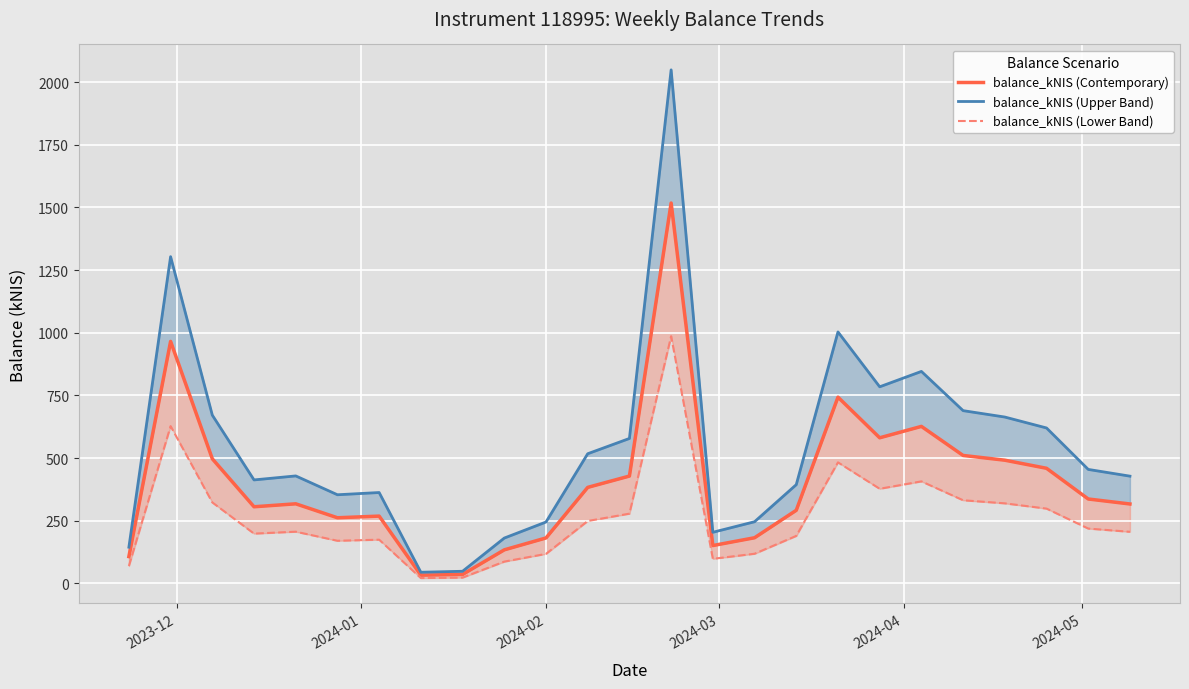

In balance_kNIS (Contemporary), how many points are lower than both neighbors (excluding endpoints)?

5